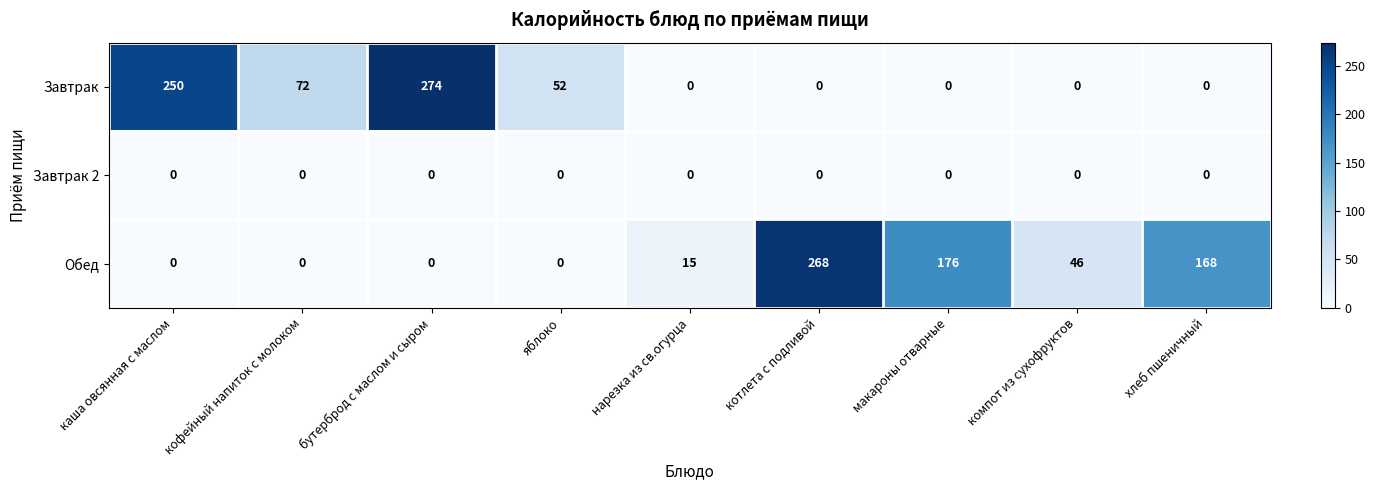

What is the greatest value displayed?

274